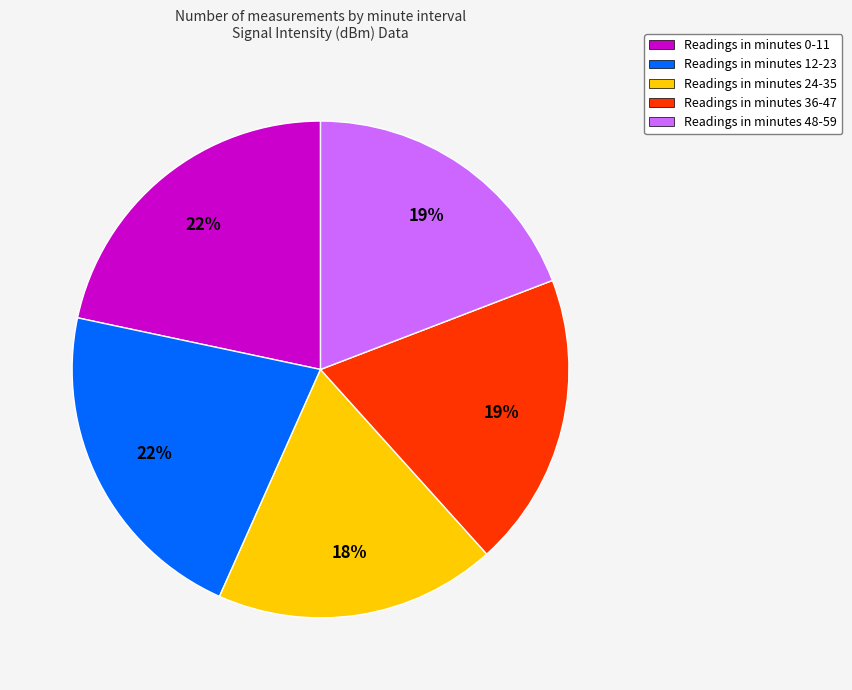

Is there any slice that represents more than half of the pie?

No